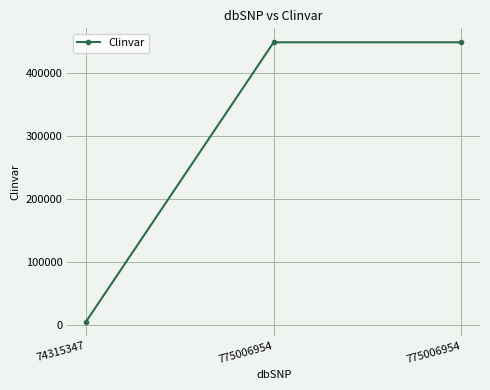

What is the minimum value shown in the chart?

5368